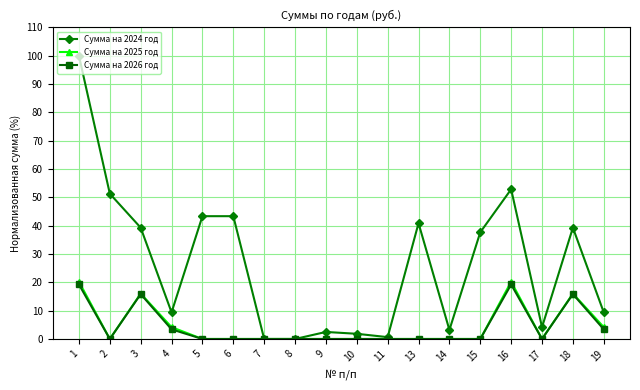

What is the difference between the maximum and minimum values in the Сумма на 2026 год series?

19.3